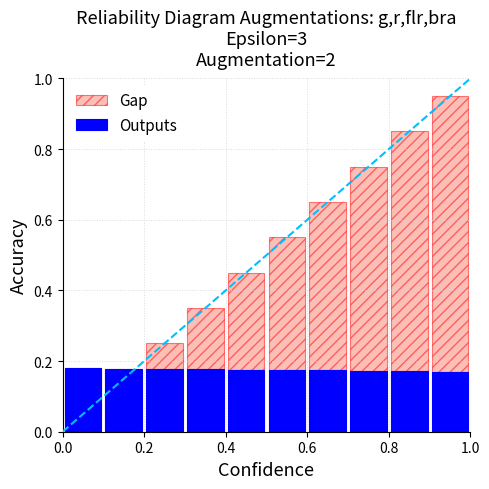

What is the difference between the maximum and minimum values in the Gap series?

0.9